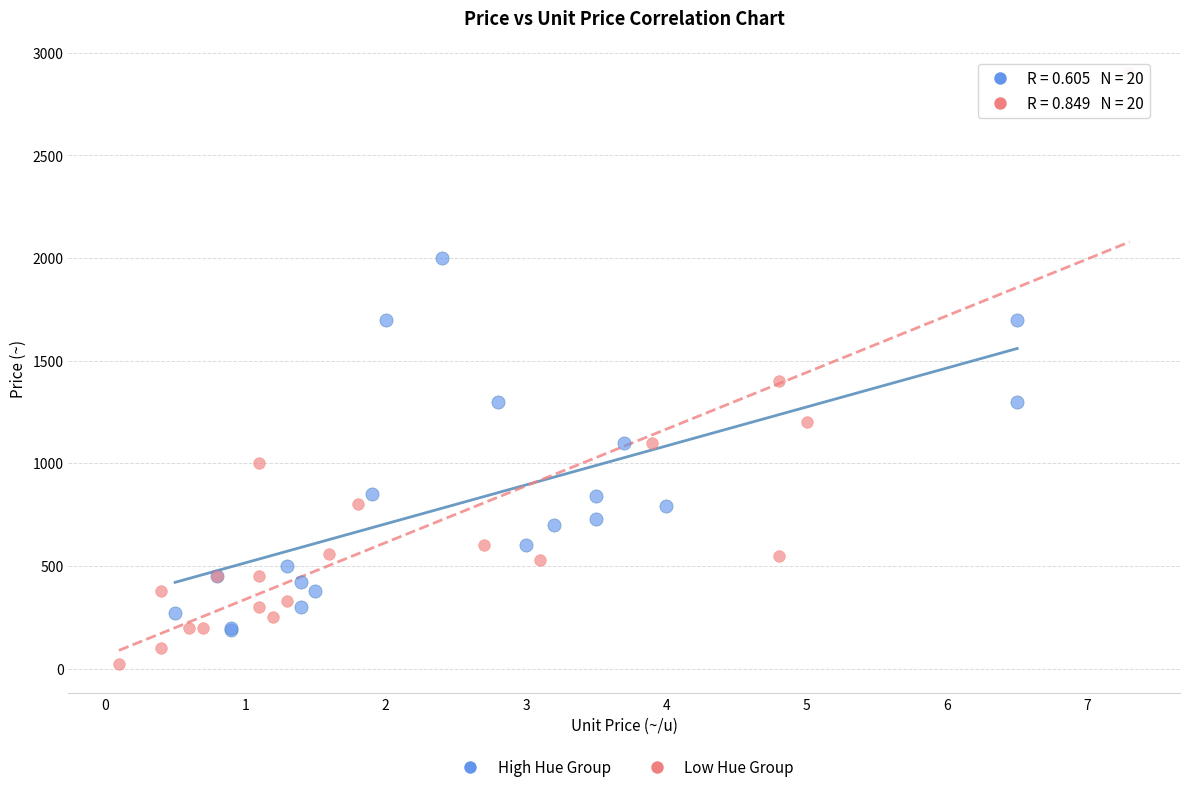

Which series has the widest spread of Y values?

Low Hue Group